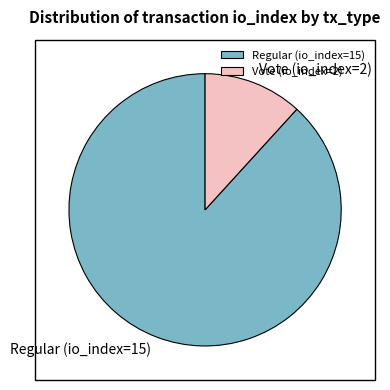

Is the sum of Vote (io_index=2) and Regular (io_index=15) greater than half?

Yes